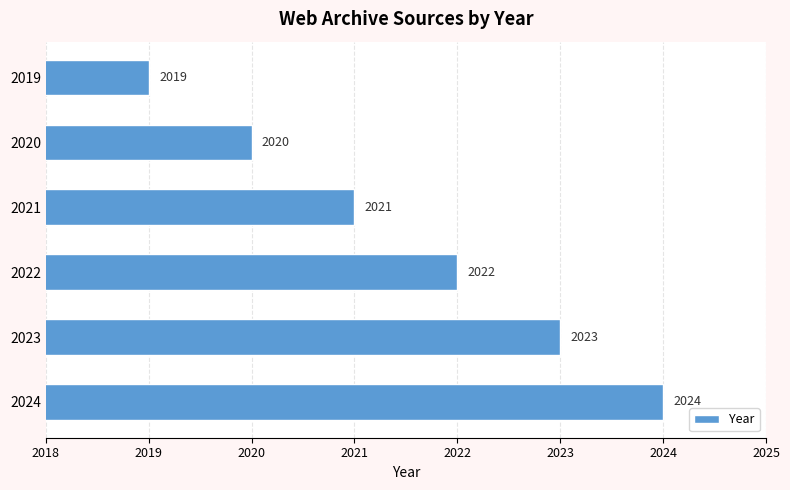

The chart shows a value of 622 at 2023. True or false?

False